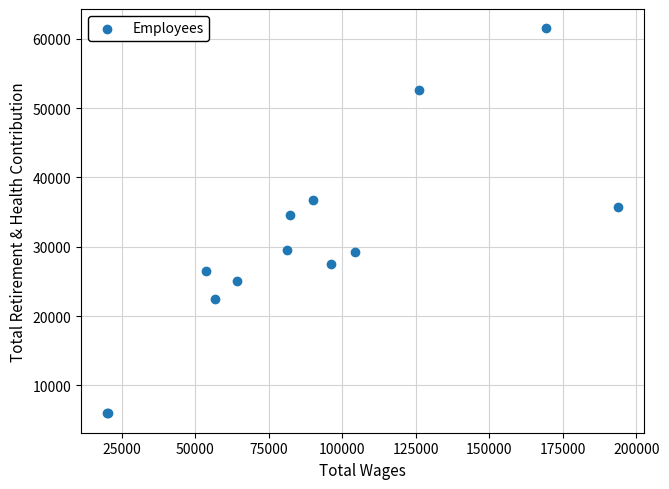

What Y value in the scatter plot is closest to 33730?

34640